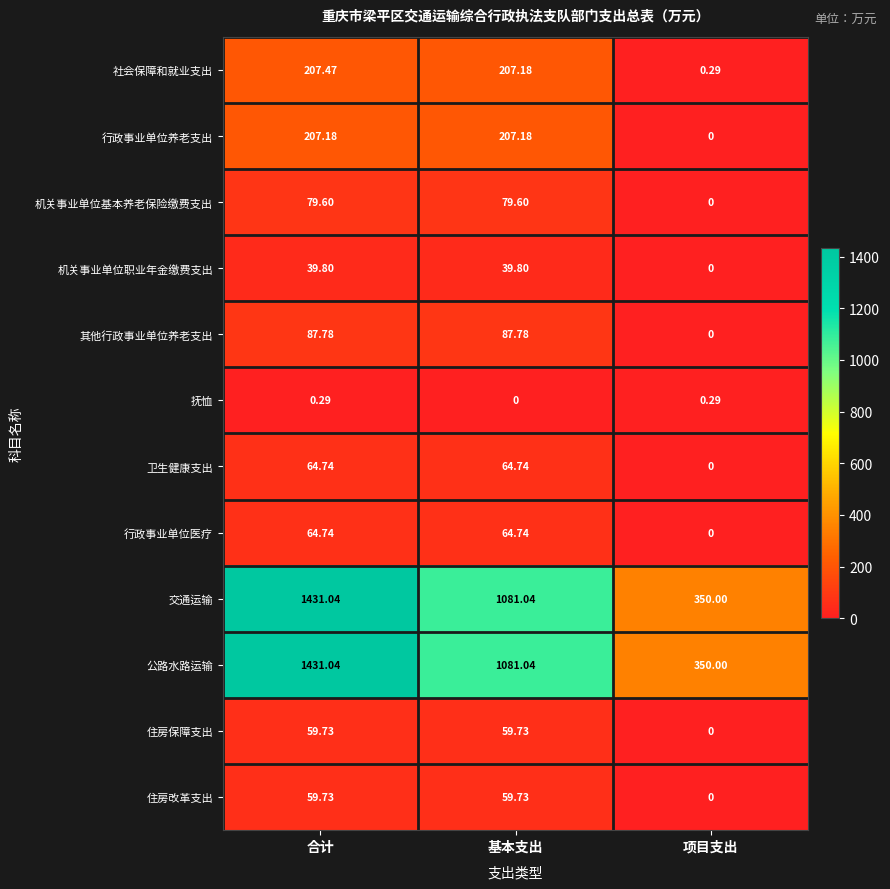

What is the total value across all series at 合计?

3733.1